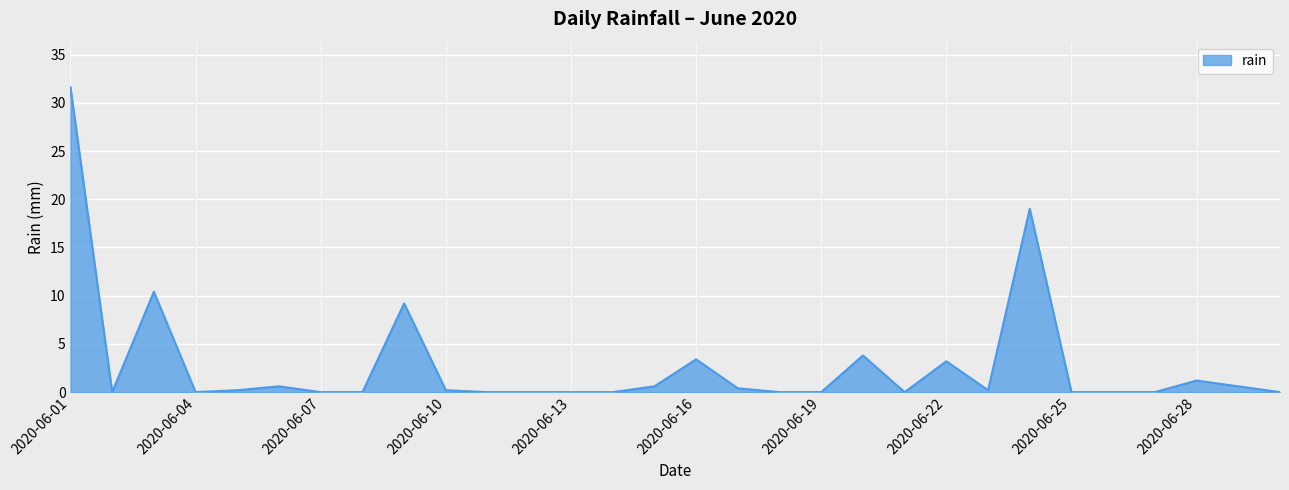

What is the maximum value shown in the chart?

31.6